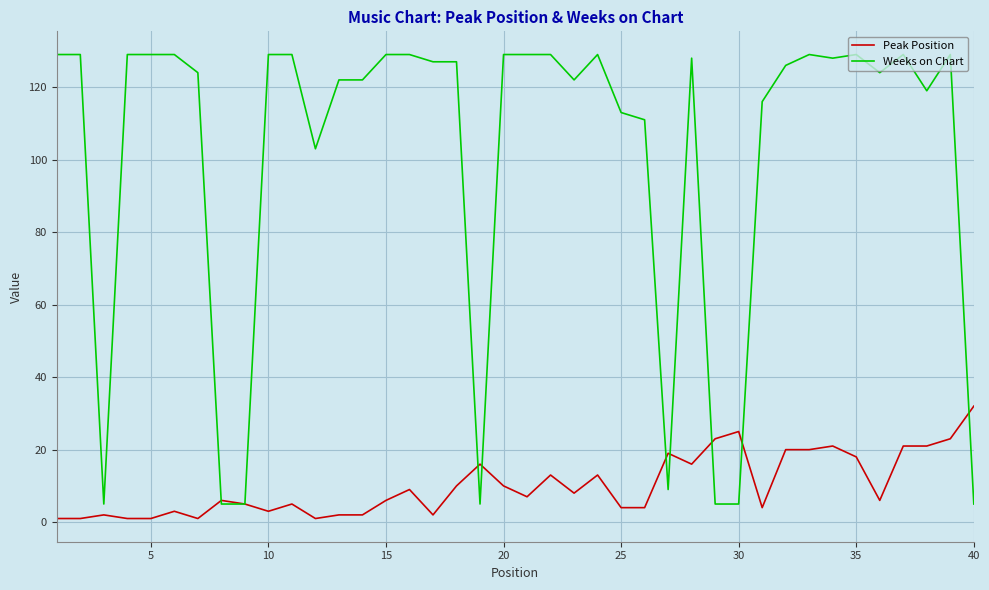

Which series has the largest total across all categories?

Weeks on Chart